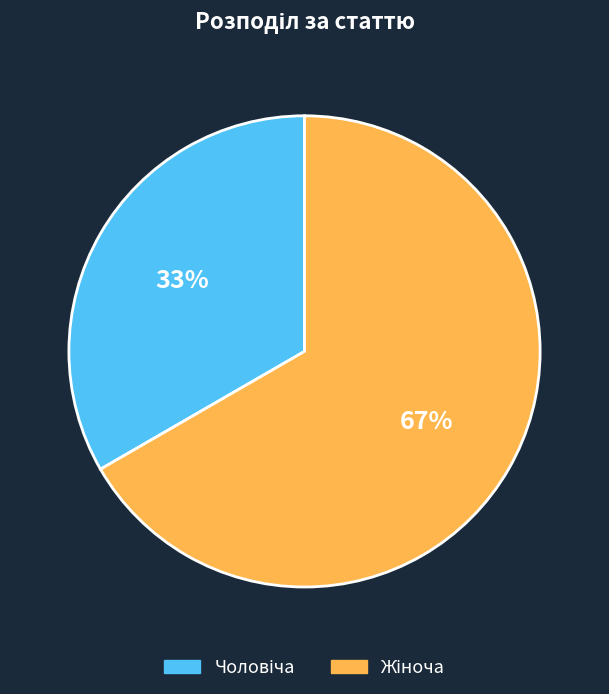

How many segments does this pie chart have?

2